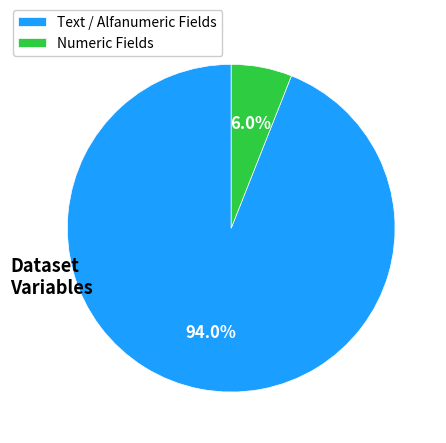

Approximately how many times larger is the value at Text / Alfanumeric Fields compared to Numeric Fields?

15.7